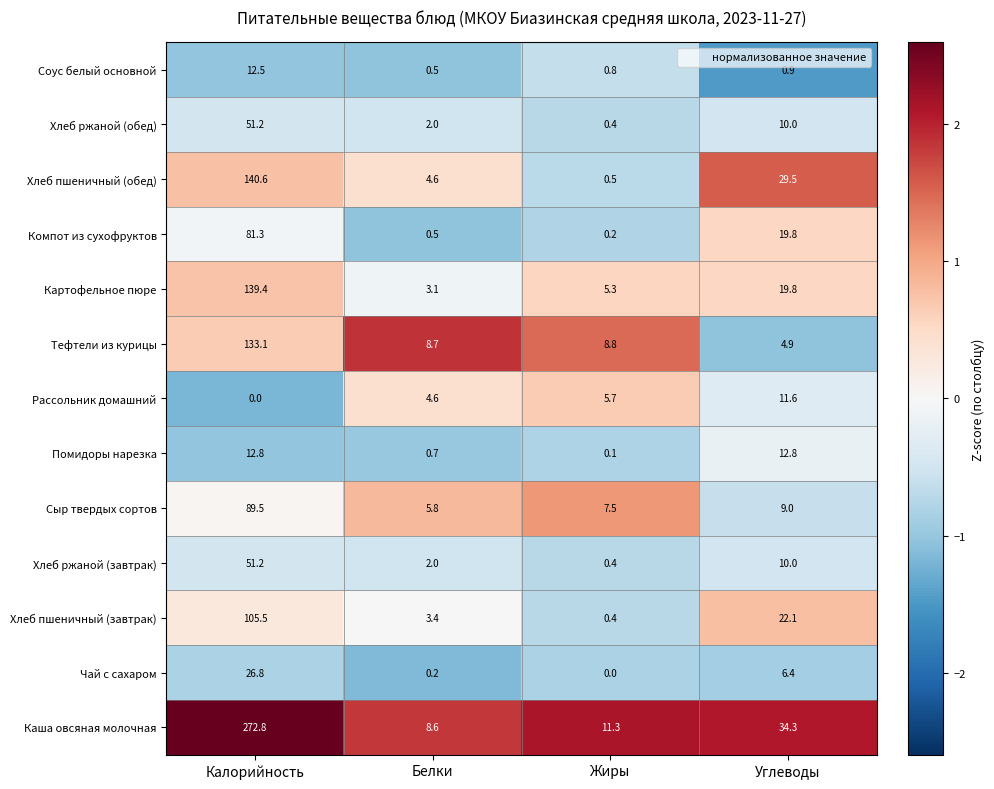

Where is Рассольник домашний nearest to the value 5?

Белки